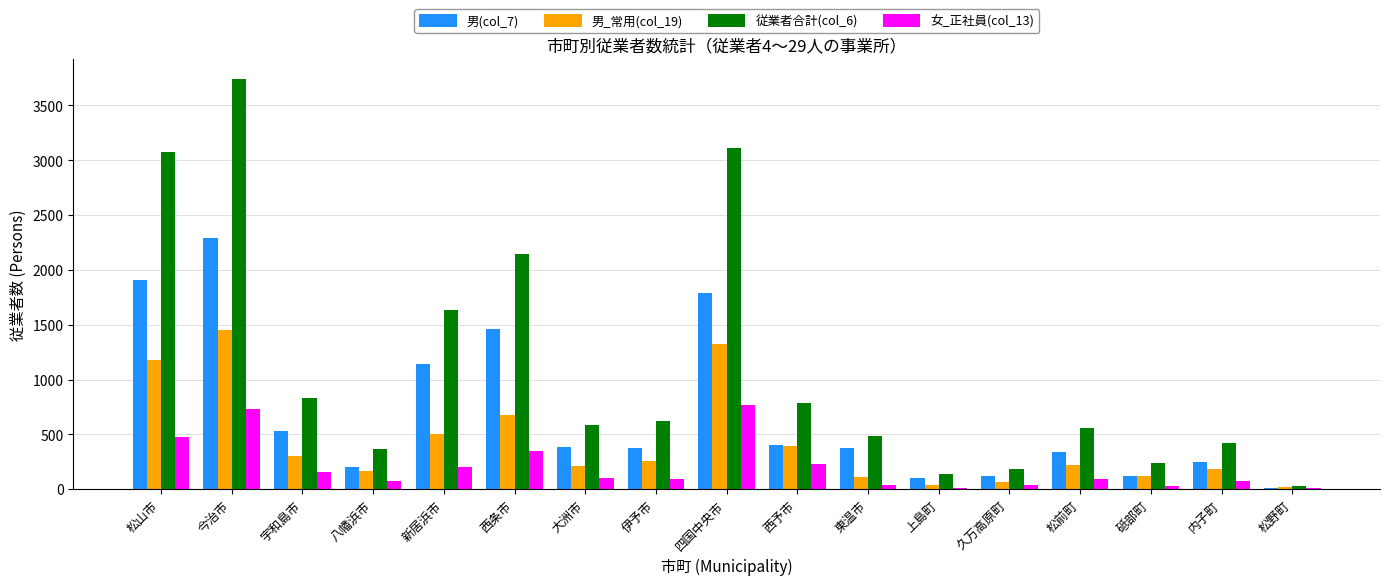

At which label does 男_常用(col_19) reach its peak?

今治市